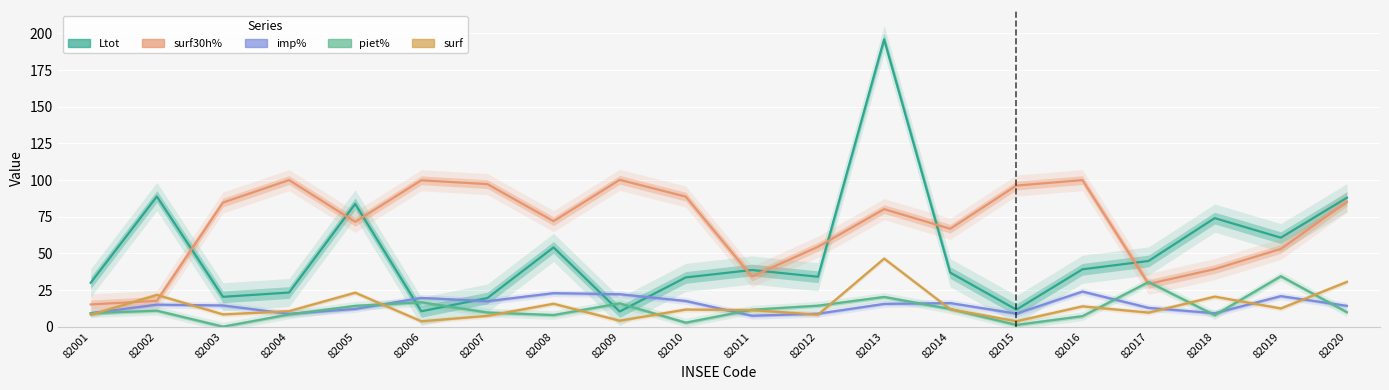

At which category does surf reach its first local valley?

82003